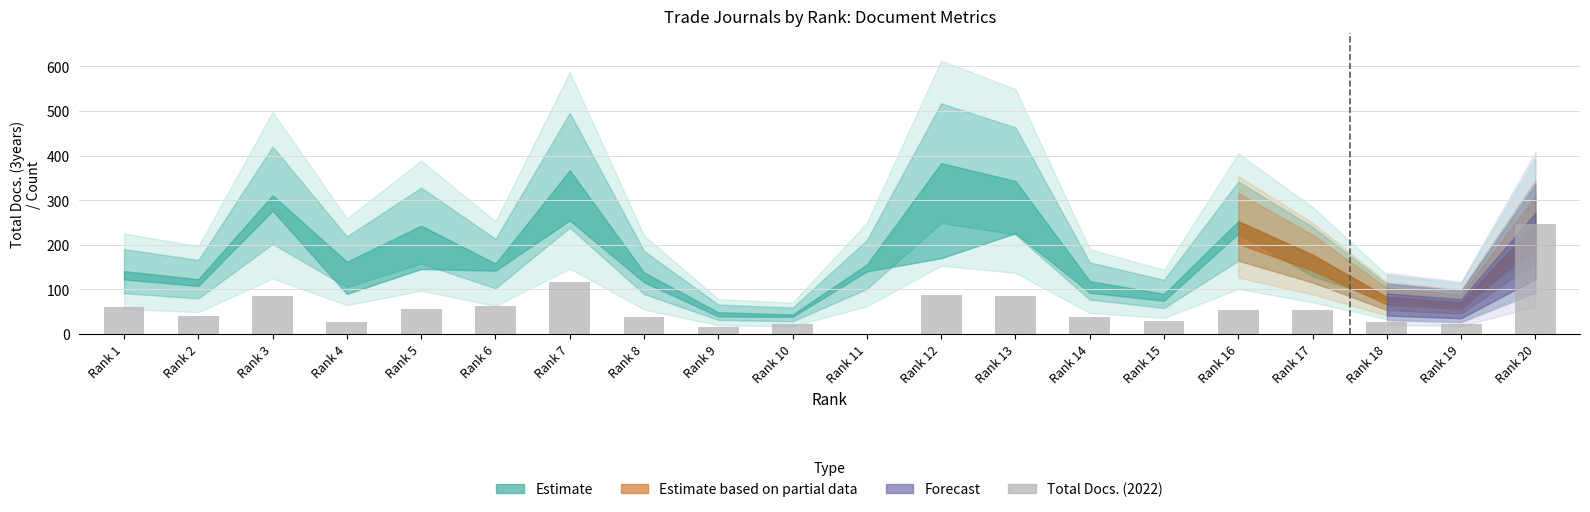

What is the difference between the values at Rank 17 and Rank 1?

6